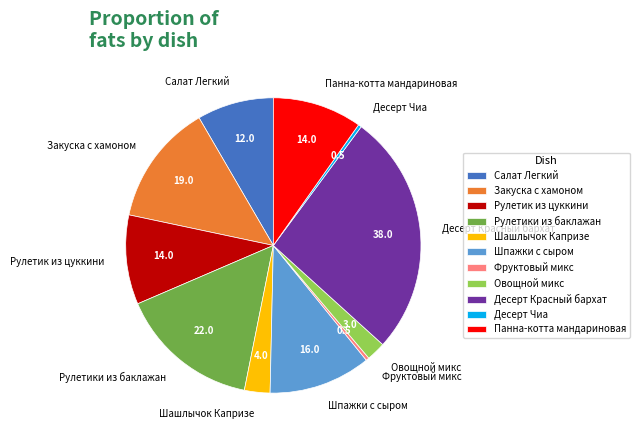

How many slices are in this pie chart?

11